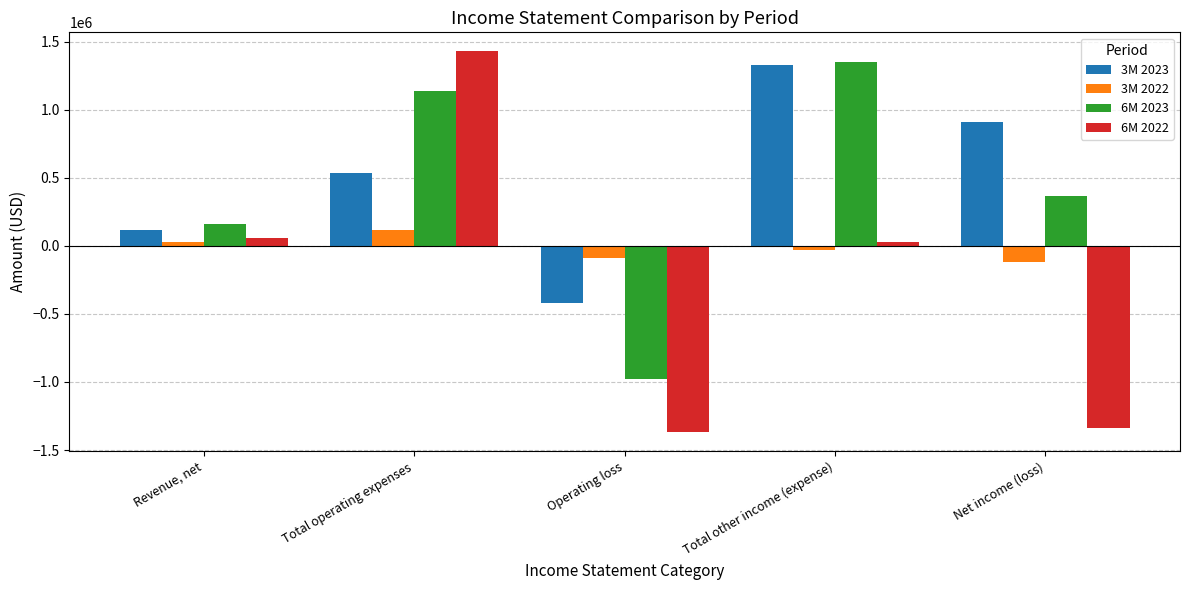

The value of 3M 2023 at Net income (loss) is 262891. True or false?

False